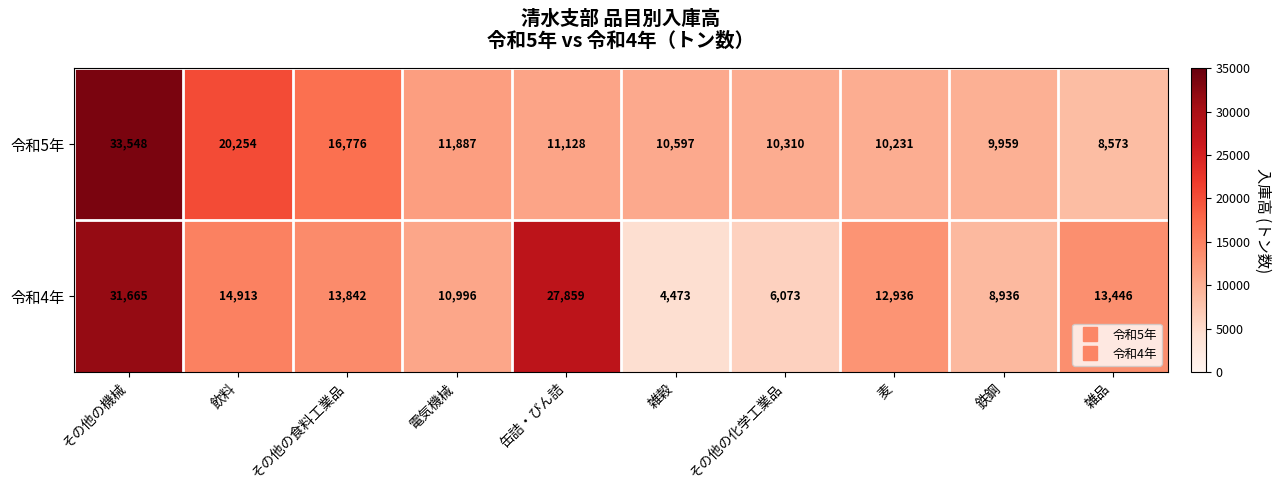

Which series has the largest total across all categories?

令和4年